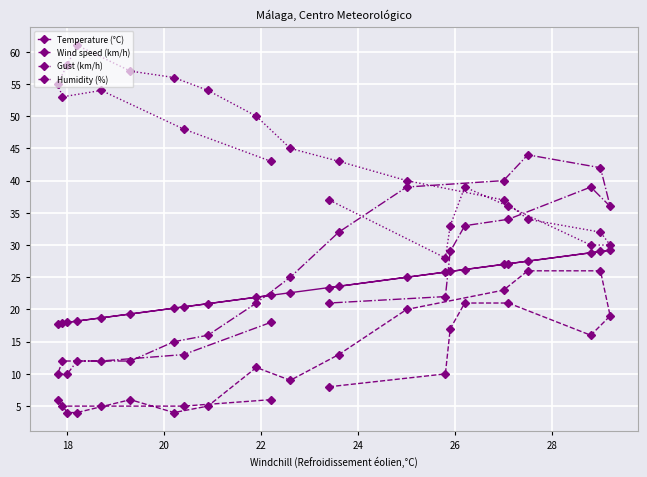

What is the minimum value for Temperature (°C)?

17.8